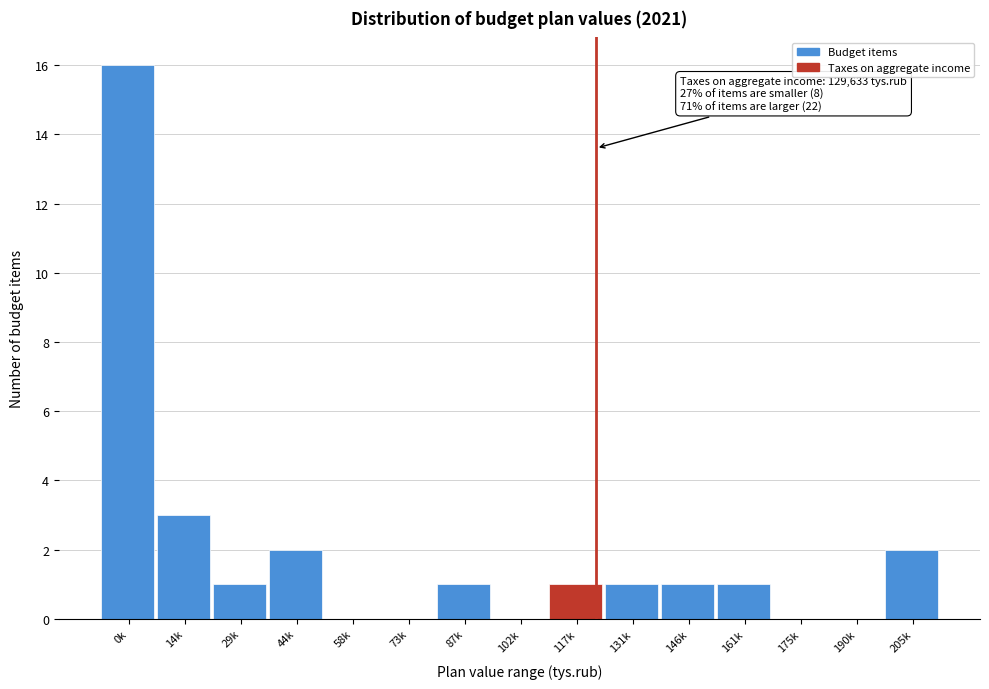

Reading left to right, transcribe all the data shown in this chart.

0k=16	14k=3	29k=1	44k=2	58k=0	73k=0	87k=1	102k=0	117k=1	131k=1	146k=1	161k=1	175k=0	190k=0	205k=2